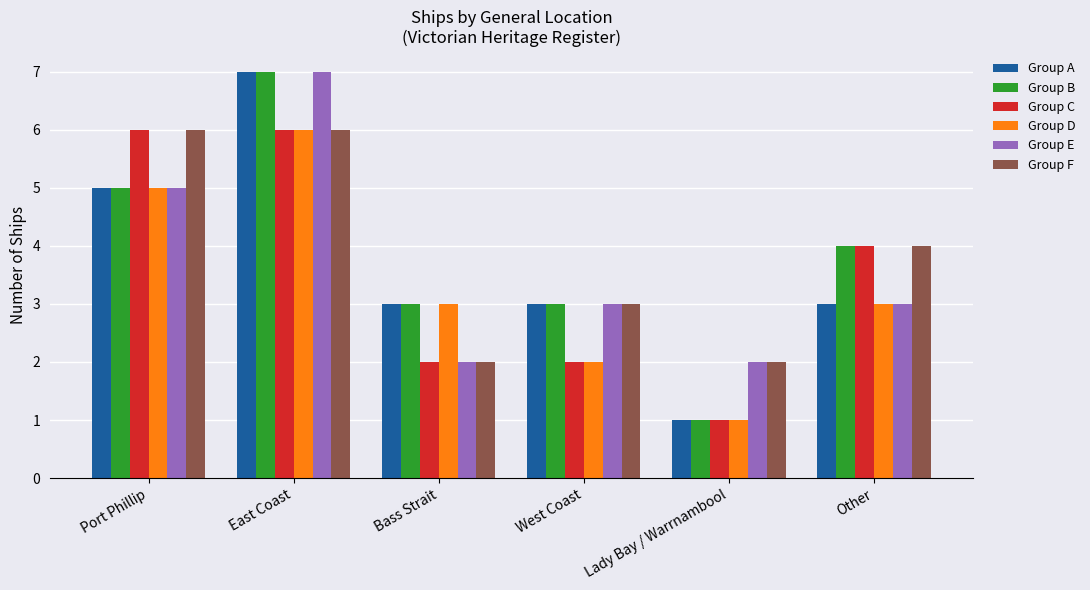

Reading left to right, list all the values displayed in this chart.

Group A: Port Phillip=5	East Coast=7	Bass Strait=3	West Coast=3	Lady Bay / Warrnambool=1	Other=3
Group B: Port Phillip=5	East Coast=7	Bass Strait=3	West Coast=3	Lady Bay / Warrnambool=1	Other=4
Group C: Port Phillip=6	East Coast=6	Bass Strait=2	West Coast=2	Lady Bay / Warrnambool=1	Other=4
Group D: Port Phillip=5	East Coast=6	Bass Strait=3	West Coast=2	Lady Bay / Warrnambool=1	Other=3
Group E: Port Phillip=5	East Coast=7	Bass Strait=2	West Coast=3	Lady Bay / Warrnambool=2	Other=3
Group F: Port Phillip=6	East Coast=6	Bass Strait=2	West Coast=3	Lady Bay / Warrnambool=2	Other=4